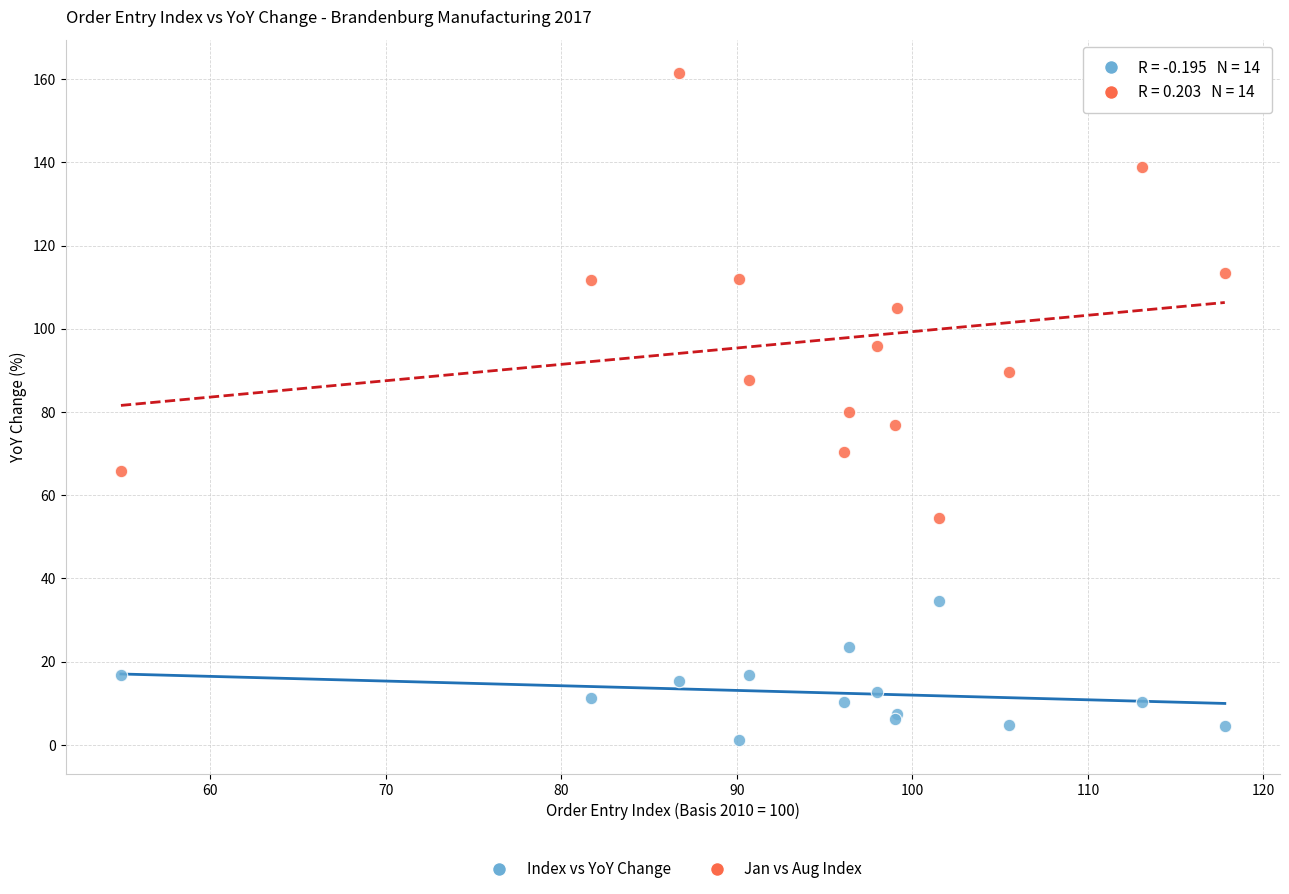

What is the X range (max minus min) for the scatter plot?

62.9